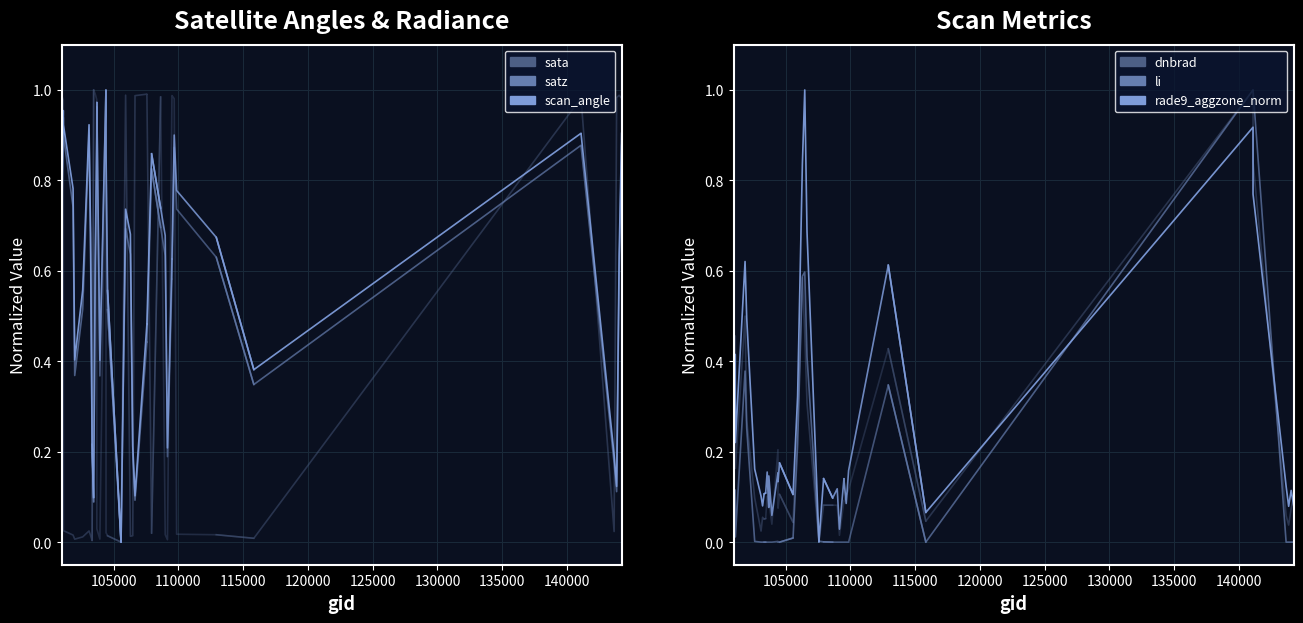

Where do sata and scan_angle first cross each other?

105000 and 110000